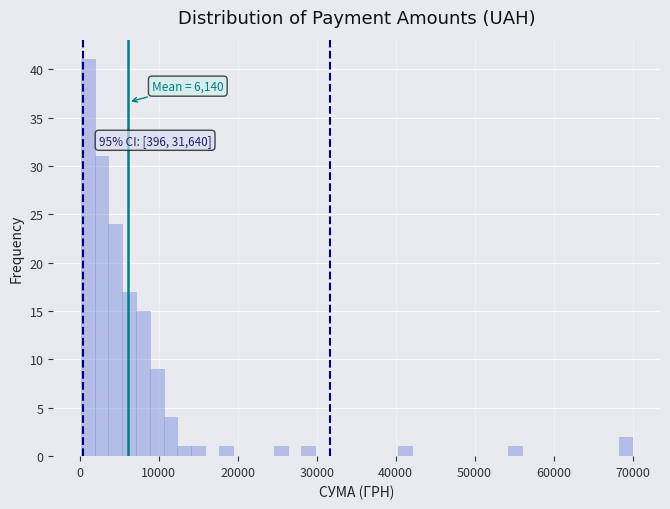

Around what value on the x-axis is the tallest bar? Give the approximate position of its centre, as read against the axis.

1000